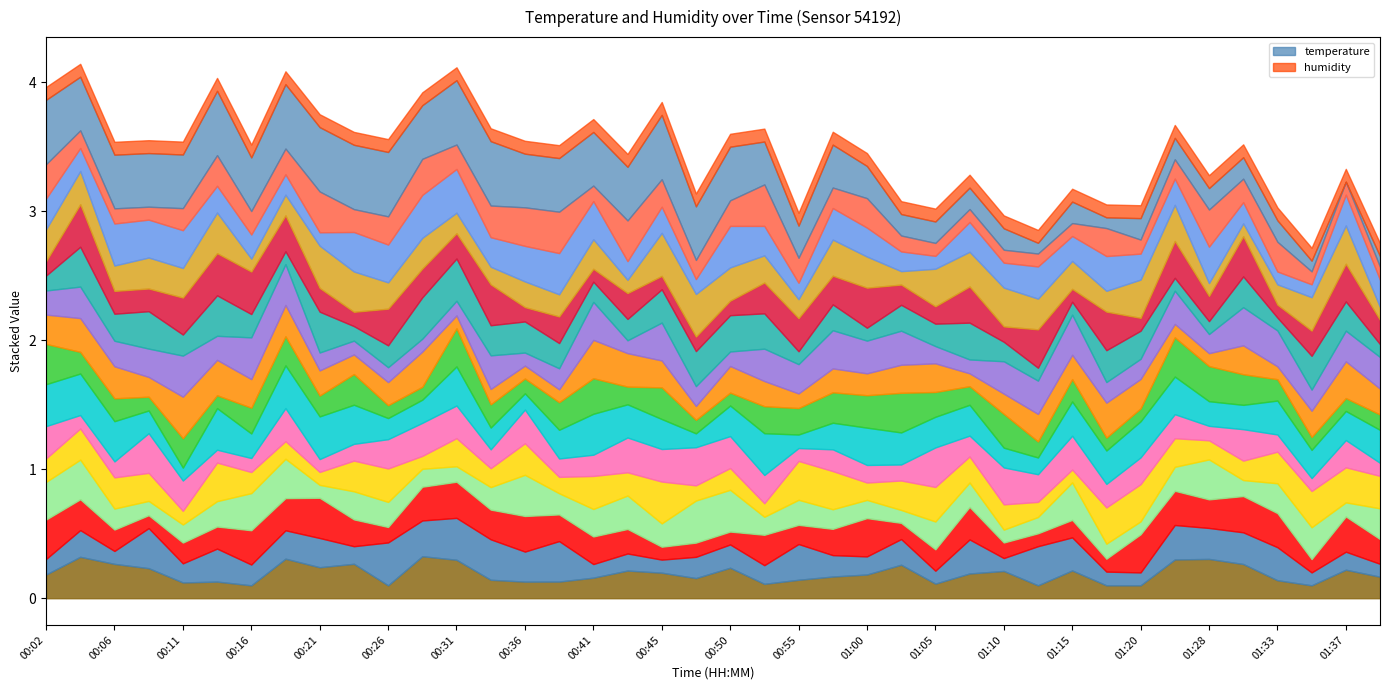

What is the total value across all series at 00:06?

3.5